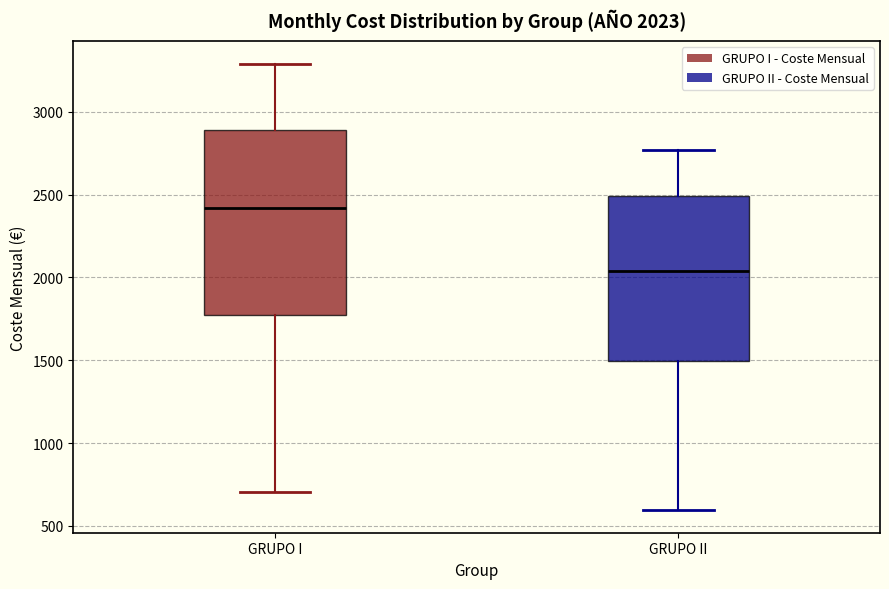

Which box is the tallest, from its lower edge to its upper edge?

GRUPO I